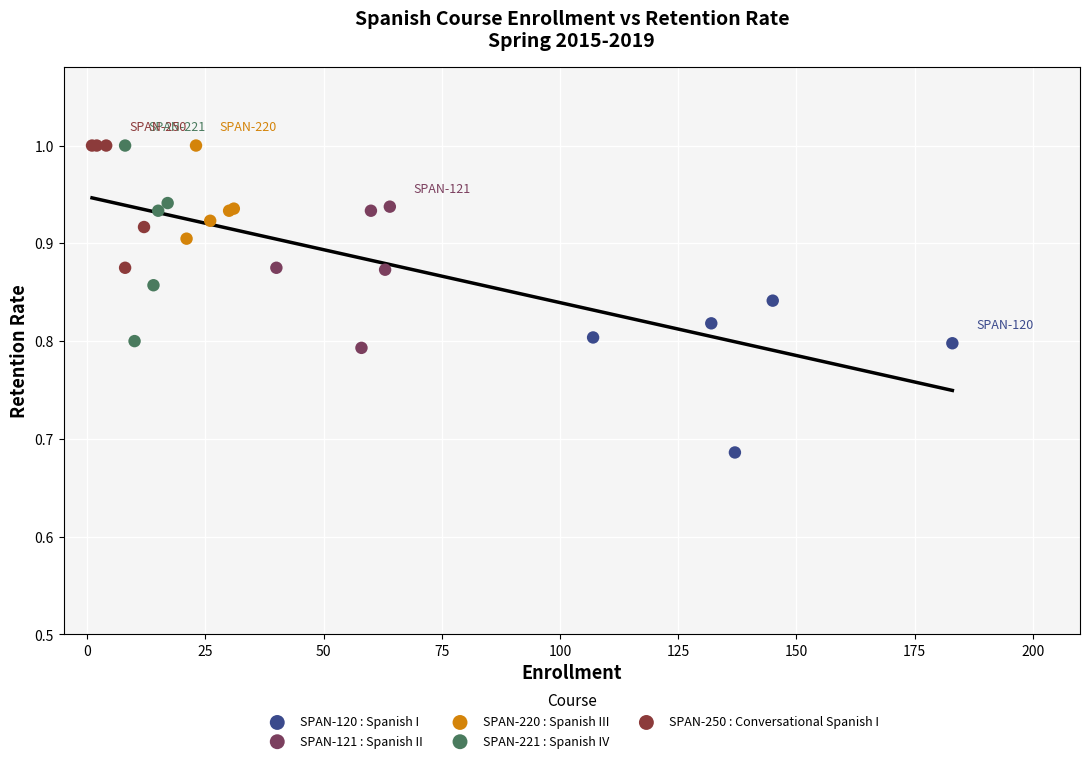

Which series has the largest Y range (max minus min)?

SPAN-221 : Spanish IV